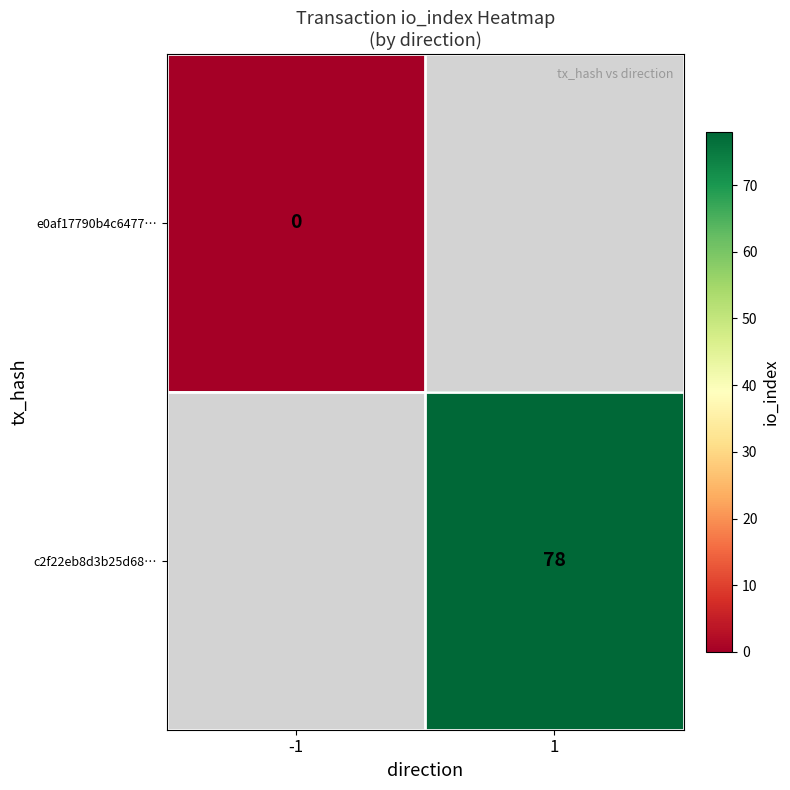

At how many categories does at least one series exceed 36?

1